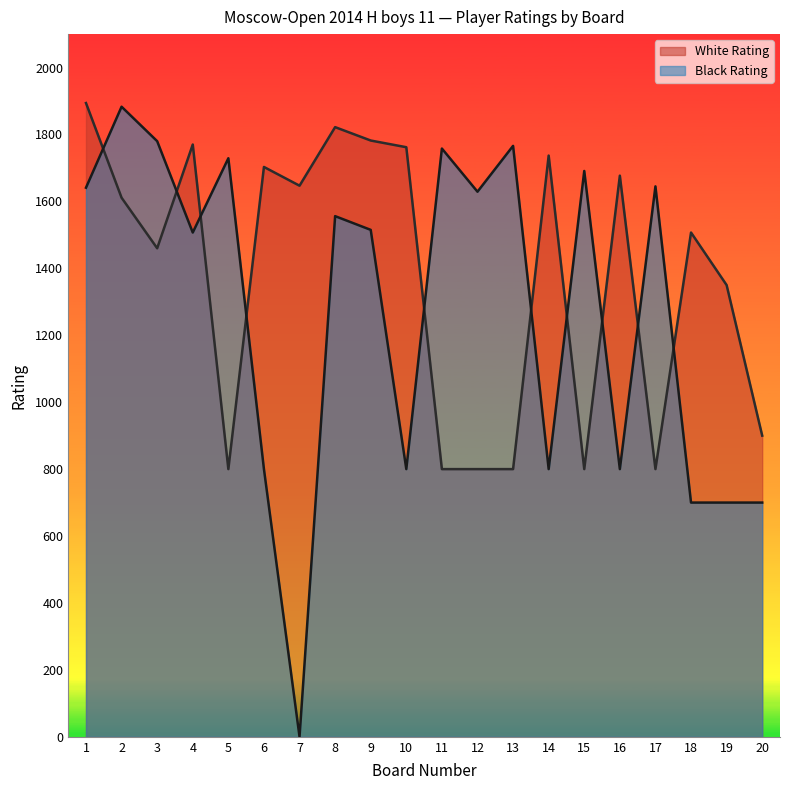

Reading right to left, list all the values displayed in this chart.

White Rating: 20=900	19=1350	18=1507	17=800	16=1677	15=800	14=1737	13=800	12=800	11=800	10=1762	9=1782	8=1822	7=1647	6=1703	5=800	4=1770	3=1460	2=1611	1=1894
Black Rating: 20=700	19=700	18=700	17=1645	16=800	15=1691	14=800	13=1766	12=1629	11=1758	10=800	9=1515	8=1556	7=0	6=800	5=1729	4=1507	3=1780	2=1883	1=1641